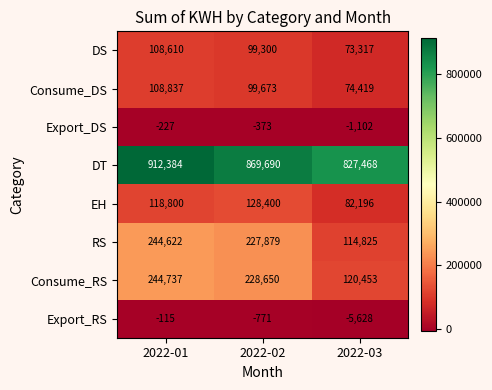

What is the sum of the Consume_DS values at 2022-03 and 2022-02?

174092